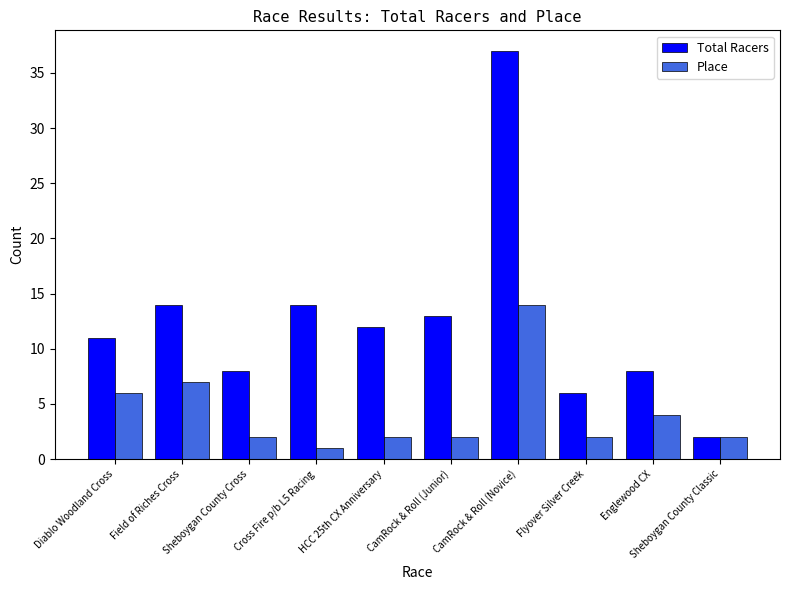

Which category has the highest value across all series?

CamRock & Roll (Novice)